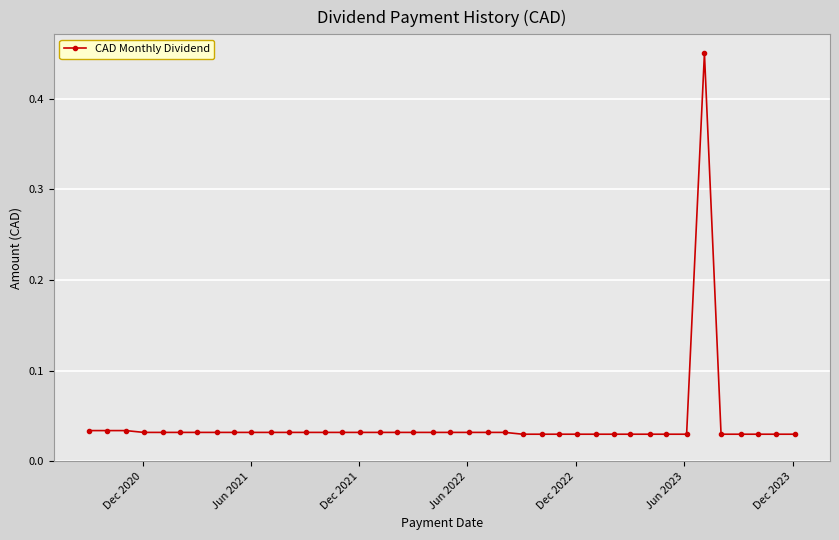

What is the sum of all values?

1.7